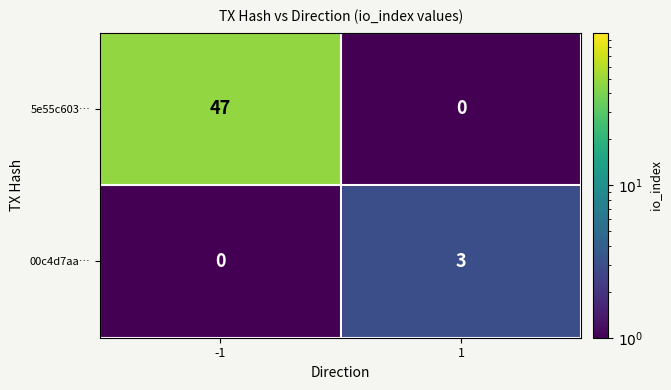

At how many categories does at least one series exceed 33?

1